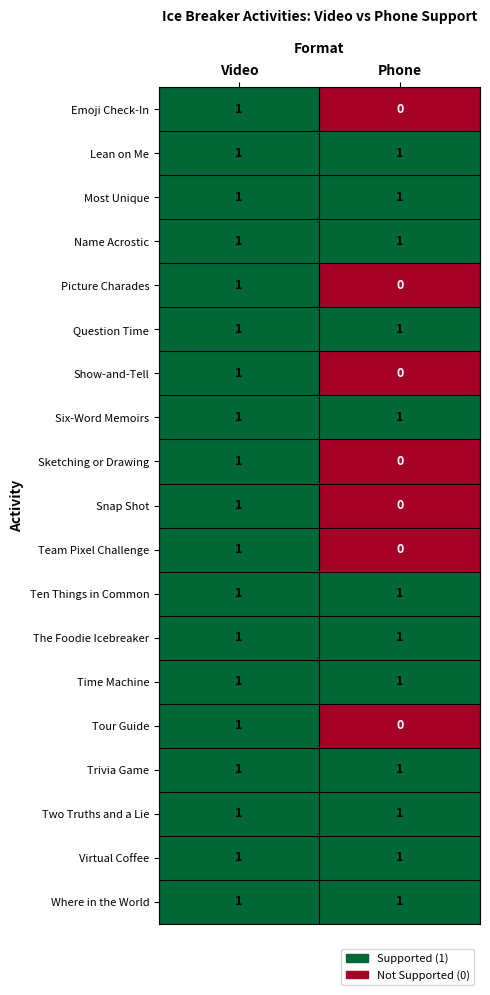

The Sketching or Drawing series shows 0 at Video. True or false?

False